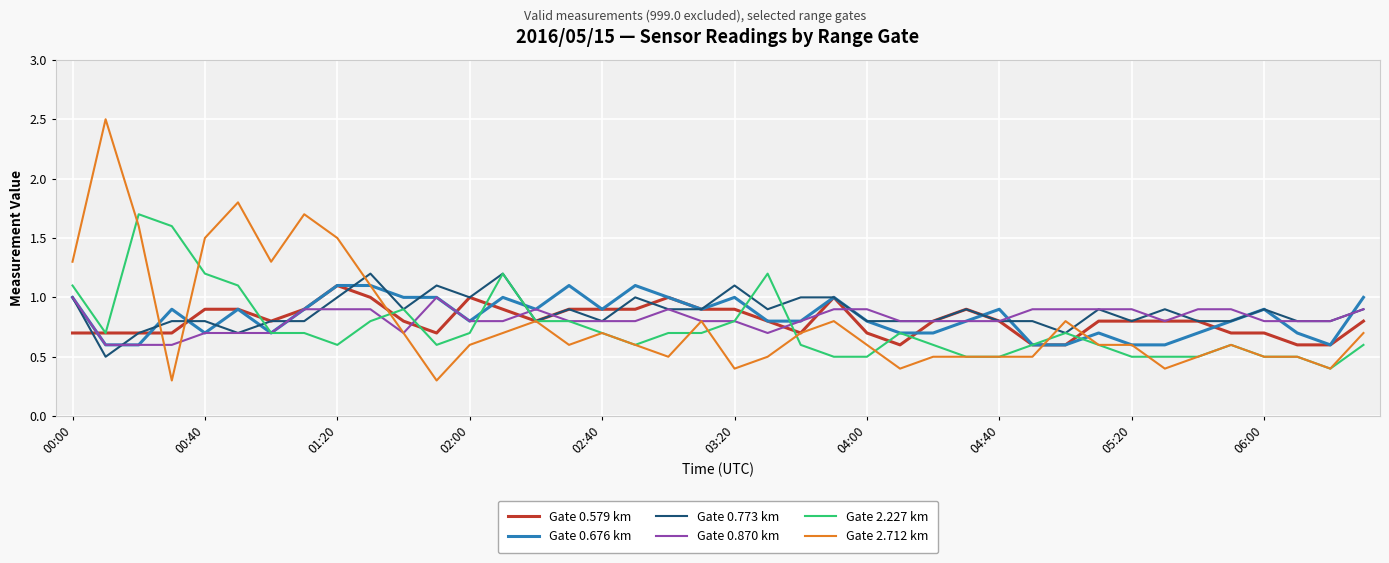

What is the lowest value of the Gate 0.579 km series?

0.6